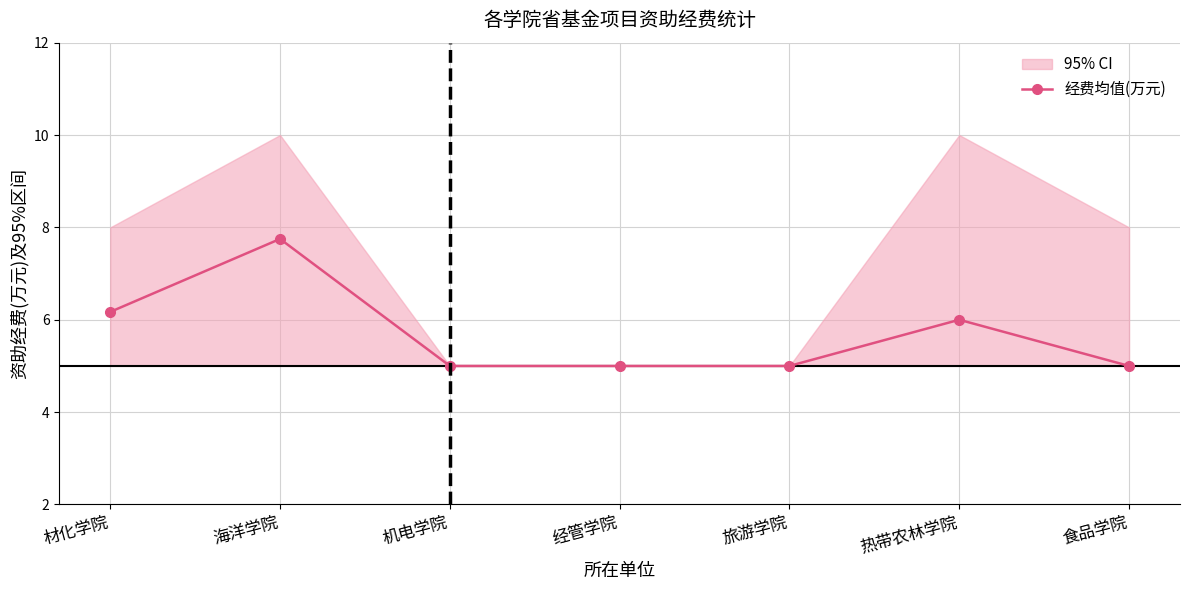

How many points are higher than both their immediate neighbors (excluding endpoints)?

2